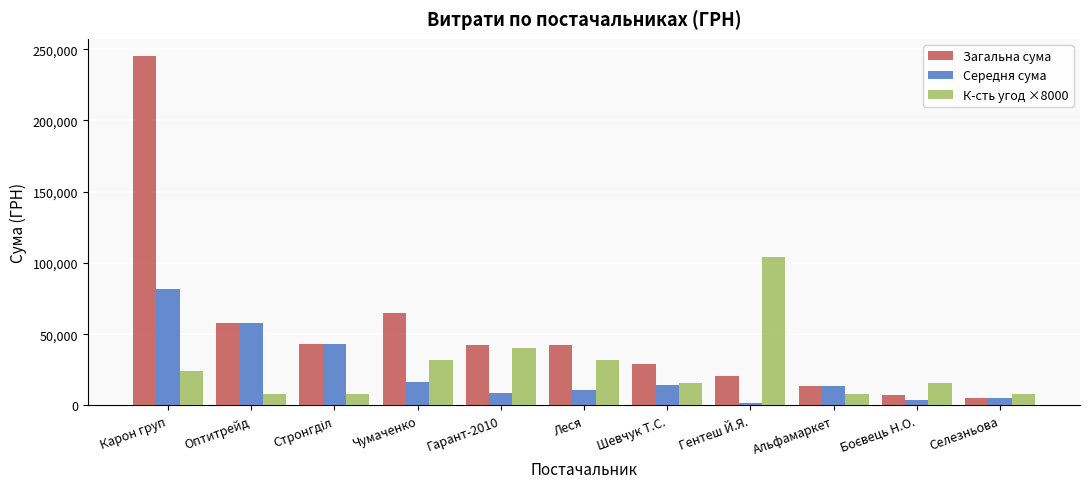

What are all the series names shown in the legend?

Загальна сума, Середня сума, К-сть угод ×8000